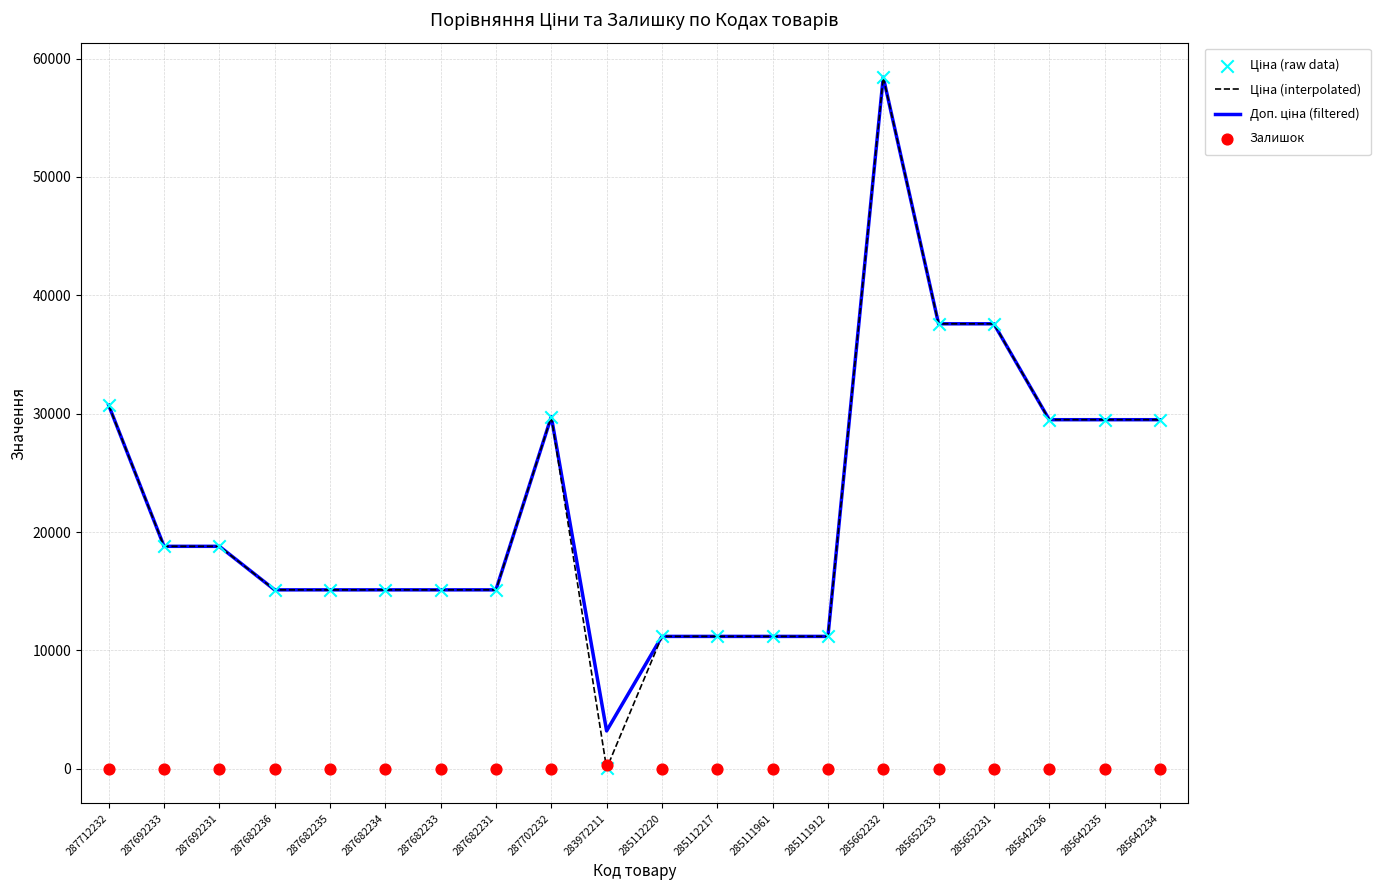

What is the total value across all series at 285111961?

33581.5